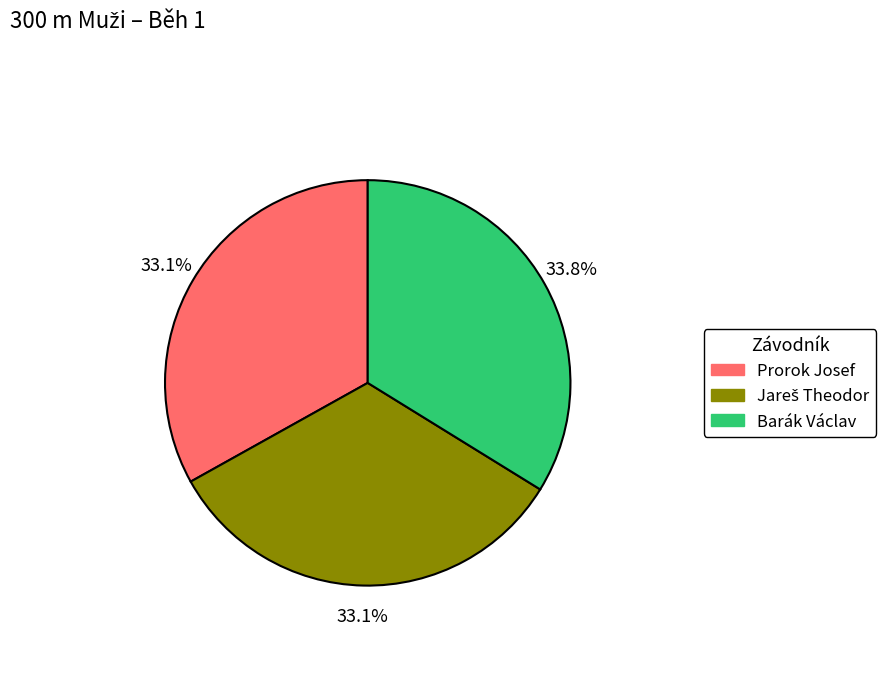

Do Prorok Josef and Barák Václav together represent more than half of the pie?

Yes